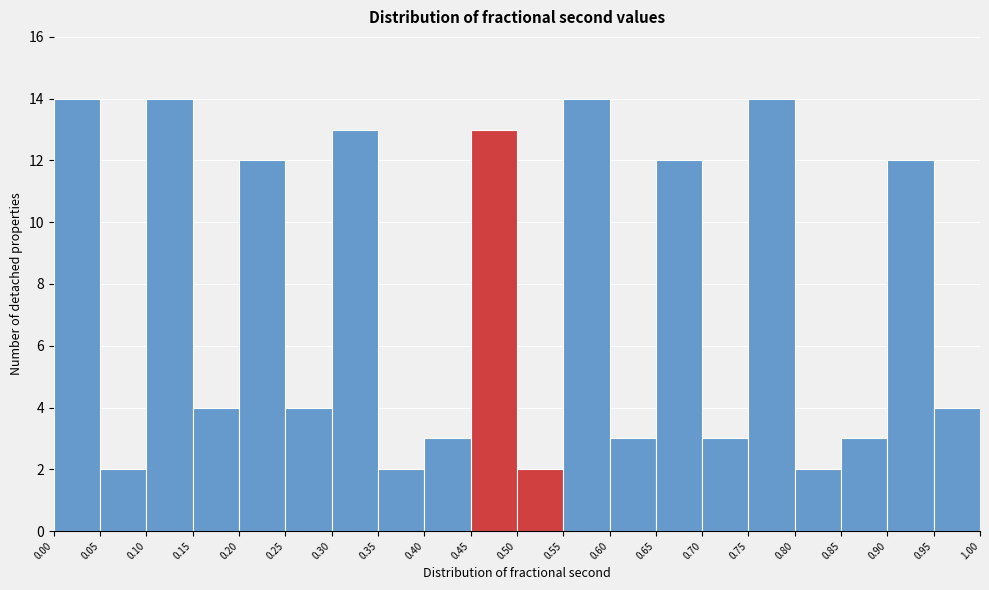

Reading left to right, transcribe this chart: for each bar, give the range it covers on the x-axis and its height. The values are not printed on the chart, so give them approximately, as read against the axis.

0.00 to 0.05: 14
0.05 to 0.10: 2
0.10 to 0.15: 14
0.15 to 0.20: 4
0.20 to 0.25: 12
0.25 to 0.30: 4
0.30 to 0.35: 13
0.35 to 0.40: 2
0.40 to 0.45: 3
0.45 to 0.50: 13
0.50 to 0.55: 2
0.55 to 0.60: 14
0.60 to 0.65: 3
0.65 to 0.70: 12
0.70 to 0.75: 3
0.75 to 0.80: 14
0.80 to 0.85: 2
0.85 to 0.90: 3
0.90 to 0.95: 12
0.95 to 1.00: 4